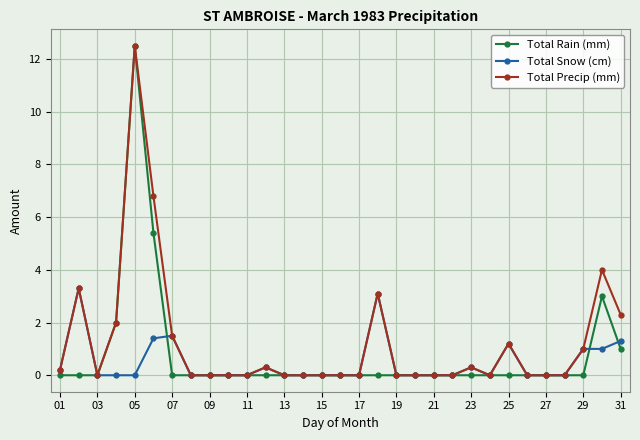

True or false: Total Rain (mm) has more than 0 points higher than both neighbors.

True